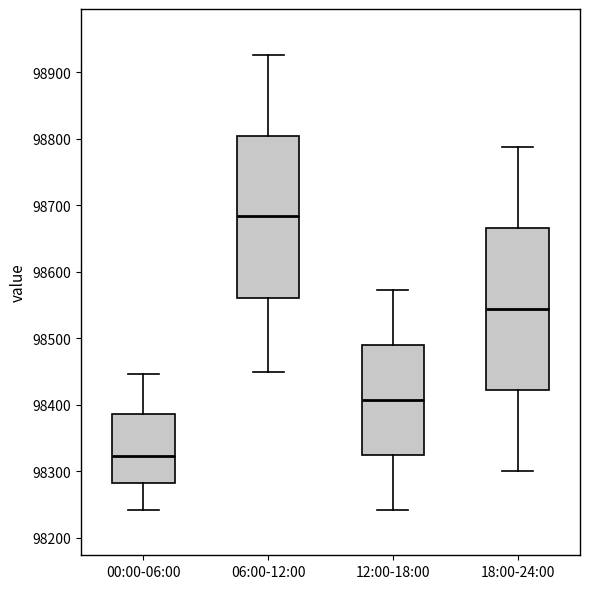

Reading left to right, transcribe this box plot: for each box, give where its median line is, the range the box spans, and where its two whiskers end, as read against the y-axis. The values are not printed on the chart, so give them approximately, as read against the axis.

00:00-06:00: median 98320, box 98280 to 98390, whiskers 98240 to 98450
06:00-12:00: median 98680, box 98560 to 98810, whiskers 98450 to 98930
12:00-18:00: median 98410, box 98320 to 98490, whiskers 98240 to 98570
18:00-24:00: median 98540, box 98420 to 98670, whiskers 98300 to 98790